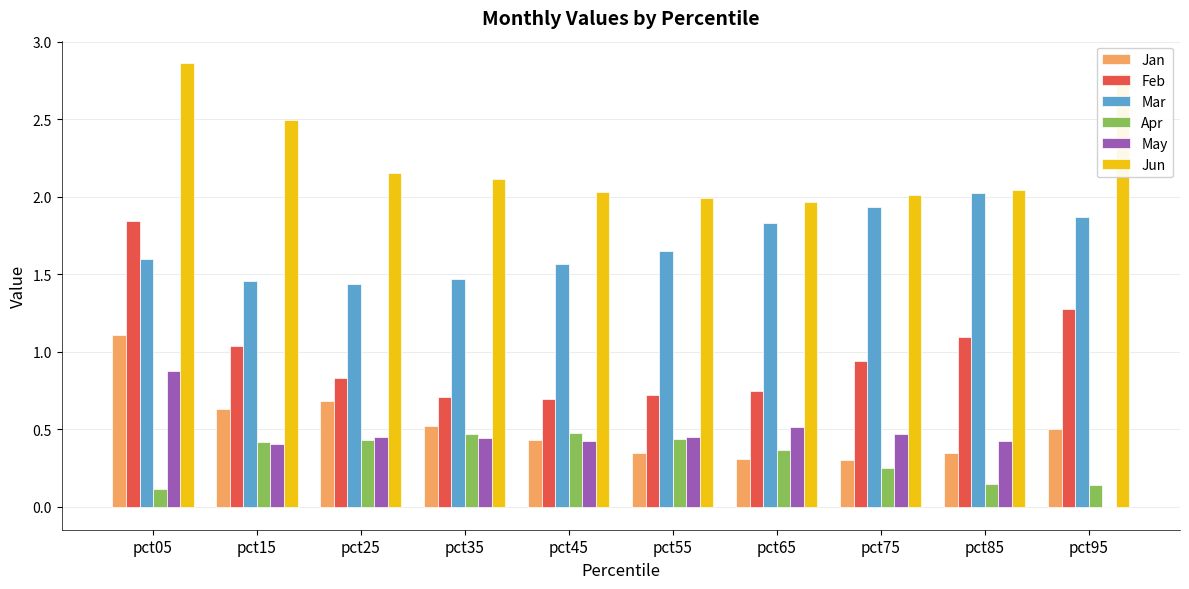

What is the sum of all Mar values?

16.8